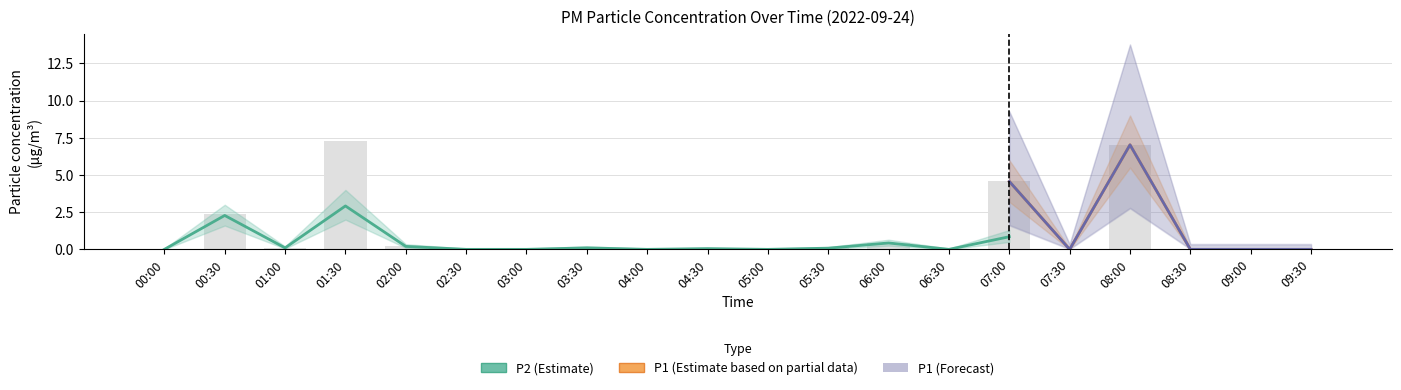

Reading left to right, what are all the values shown in this chart?

P1: 00:00=0.0	00:30=2.4	01:00=0.1	01:30=7.3	02:00=0.2	02:30=0.0	03:00=0.0	03:30=0.1	04:00=0.0	04:30=0.1	05:00=0.0	05:30=0.1	06:00=0.5	06:30=0.0	07:00=4.6	07:30=0.0	08:00=7.0	08:30=0.0	09:00=0.0	09:30=0.0
P2: 00:00=0.0	00:30=2.3	01:00=0.1	01:30=2.9	02:00=0.2	02:30=0.0	03:00=0.0	03:30=0.1	04:00=0.0	04:30=0.1	05:00=0.0	05:30=0.1	06:00=0.4	06:30=0.0	07:00=0.8	07:30=0.0	08:00=4.2	08:30=0.0	09:00=0.0	09:30=0.0
P1_lower: 00:00=0.0	00:30=1.8	01:00=0.1	01:30=5.5	02:00=0.1	02:30=0.0	03:00=0.0	03:30=0.1	04:00=0.0	04:30=0.0	05:00=0.0	05:30=0.1	06:00=0.3	06:30=0.0	07:00=3.2	07:30=0.0	08:00=5.5	08:30=0.0	09:00=0.0	09:30=0.0
P1_upper: 00:00=0.1	00:30=3.2	01:00=0.2	01:30=9.5	02:00=0.4	02:30=0.1	03:00=0.1	03:30=0.3	04:00=0.1	04:30=0.1	05:00=0.1	05:30=0.2	06:00=0.7	06:30=0.1	07:00=6.0	07:30=0.1	08:00=9.0	08:30=0.1	09:00=0.1	09:30=0.1
P2_lower: 00:00=0.0	00:30=1.6	01:00=0.1	01:30=2.0	02:00=0.1	02:30=0.0	03:00=0.0	03:30=0.1	04:00=0.0	04:30=0.0	05:00=0.0	05:30=0.0	06:00=0.2	06:30=0.0	07:00=0.5	07:30=0.0	08:00=3.0	08:30=0.0	09:00=0.0	09:30=0.0
P2_upper: 00:00=0.1	00:30=3.0	01:00=0.2	01:30=4.0	02:00=0.3	02:30=0.1	03:00=0.1	03:30=0.2	04:00=0.1	04:30=0.1	05:00=0.1	05:30=0.1	06:00=0.7	06:30=0.1	07:00=1.3	07:30=0.1	08:00=5.5	08:30=0.1	09:00=0.1	09:30=0.1